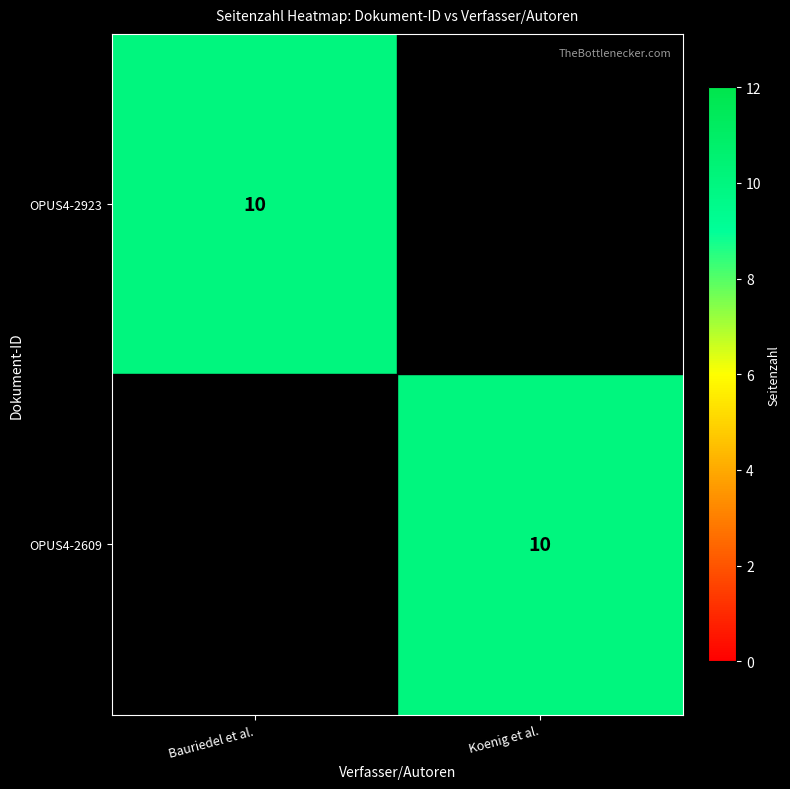

The OPUS4-2923 series shows 10 at Bauriedel et al.. True or false?

True